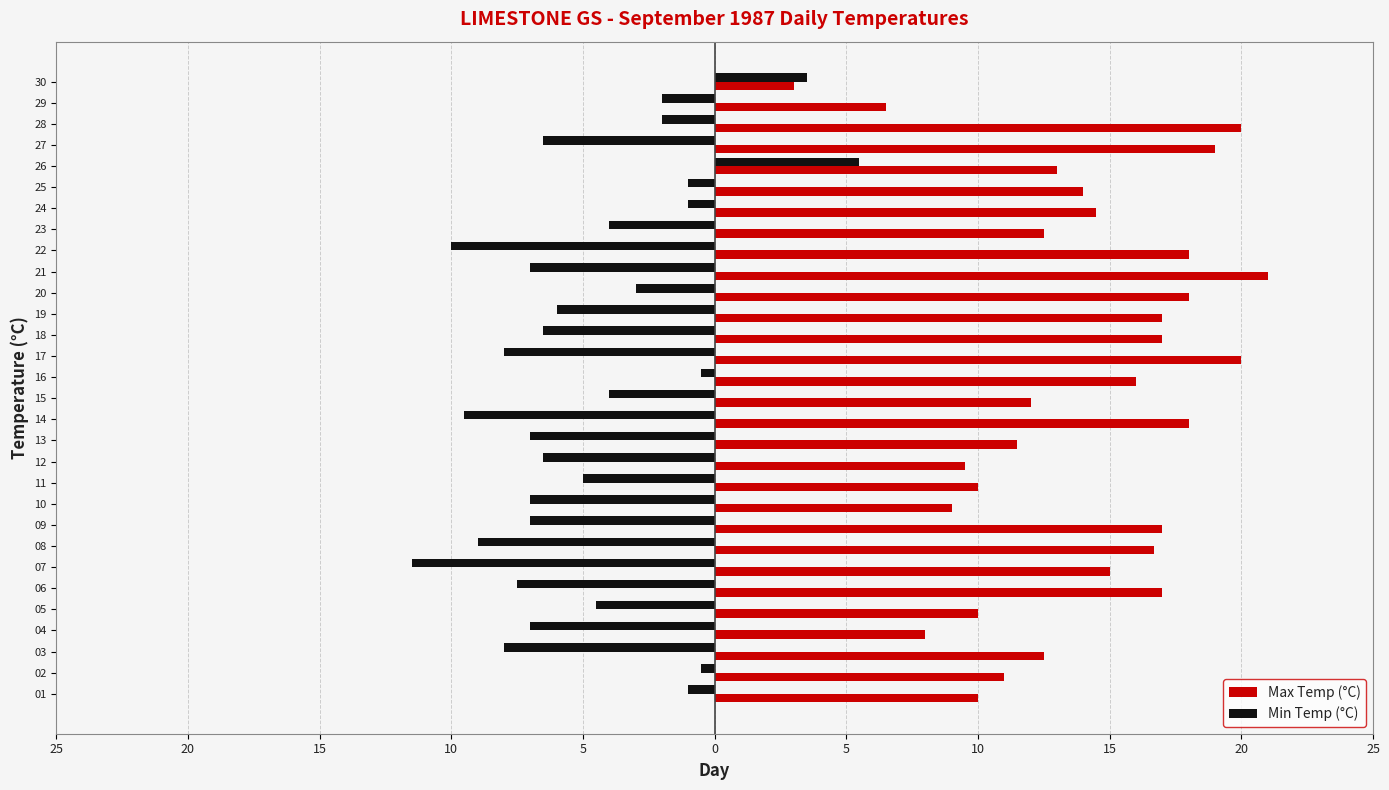

What are all the series names shown in the legend?

Max Temp (°C), Min Temp (°C)